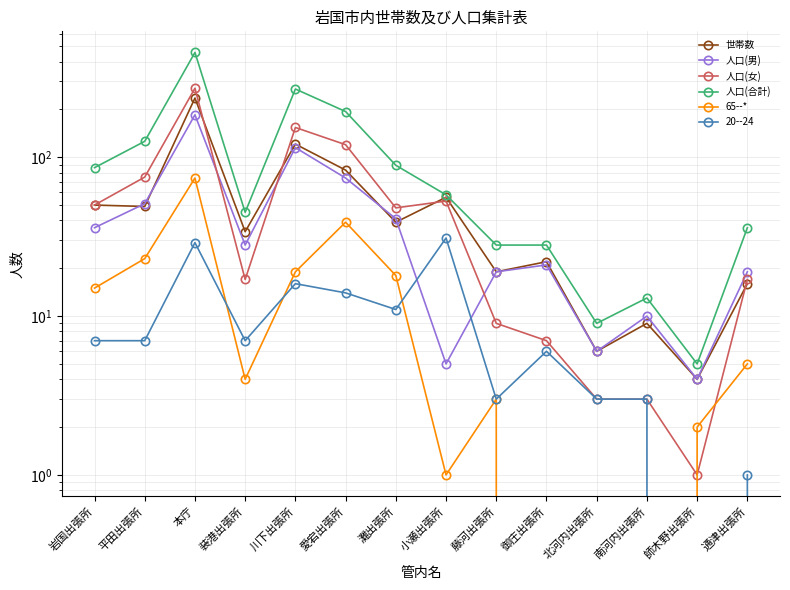

Is the value of 人口(女) at 愛宕出張所 greater than the value of 人口(男) at 装港出張所?

Yes